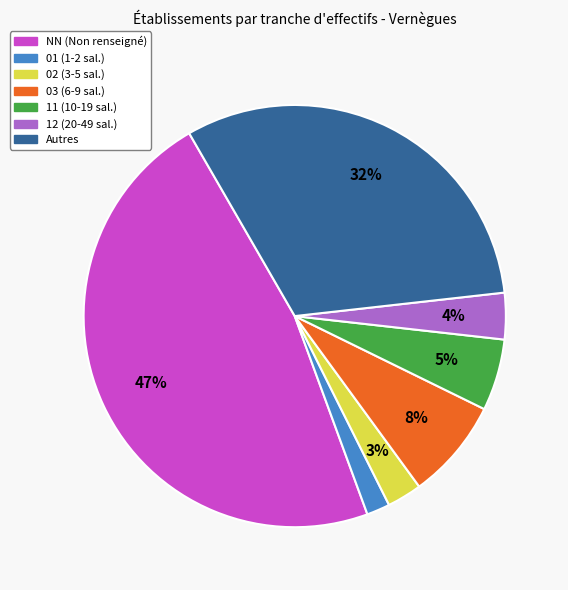

Does any single category account for the majority?

No